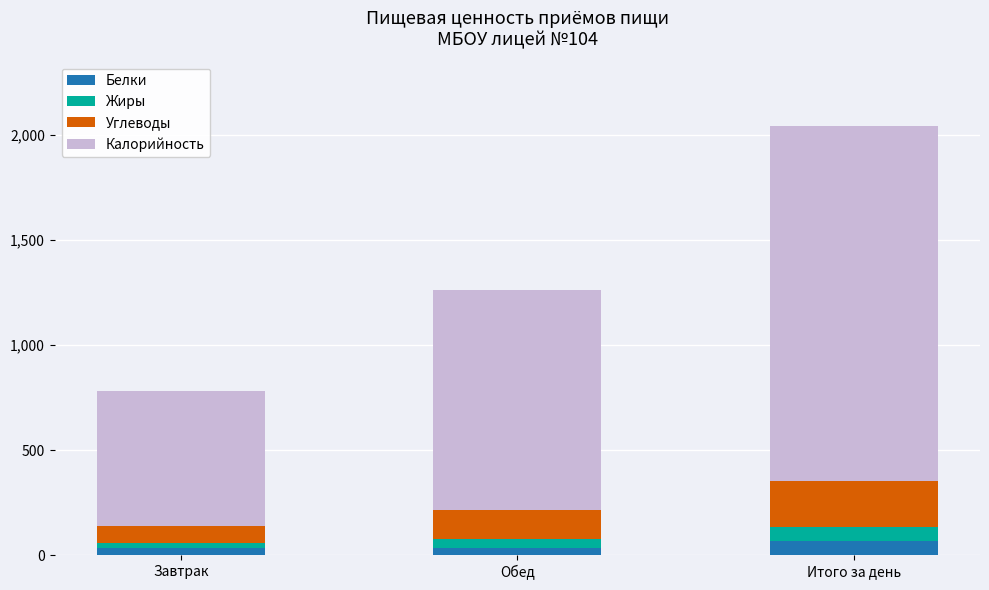

What is the average value of the Белки series?

45.7